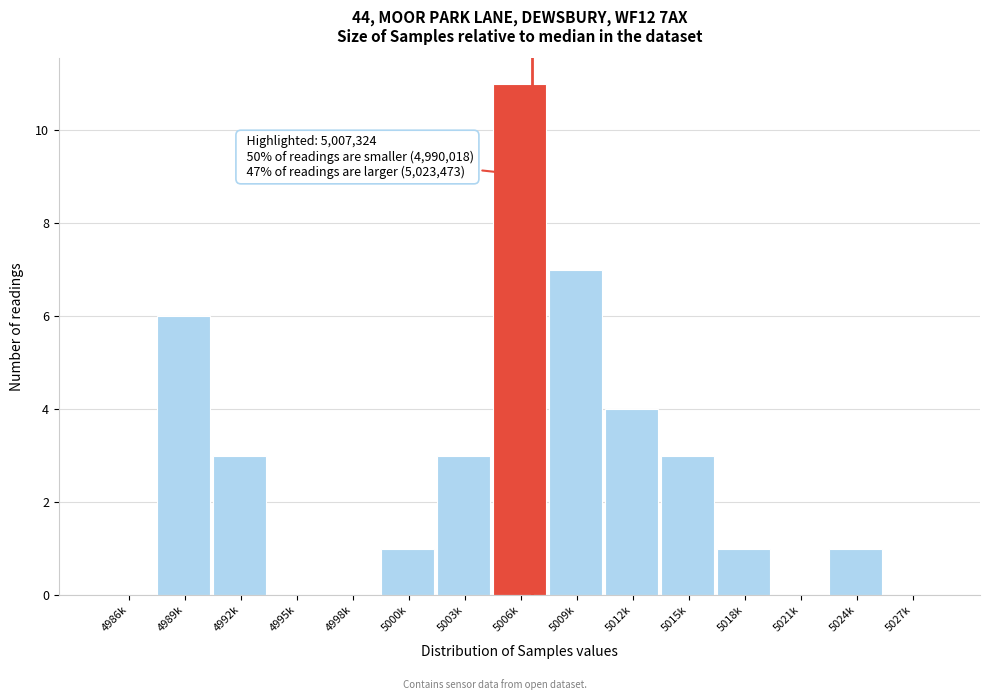

Reading left to right, extract all data points from this chart.

4986k=0	4989k=6	4992k=3	4995k=0	4998k=0	5000k=1	5003k=3	5006k=11	5009k=7	5012k=4	5015k=3	5018k=1	5021k=0	5024k=1	5027k=0